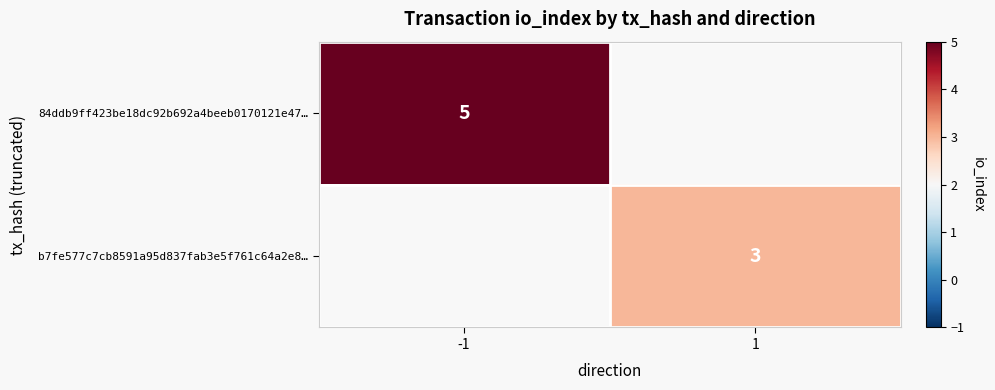

Is it true that b7fe577c7cb8591a95d837fab3e5f761c64a2e8… equals 5 at 1?

False